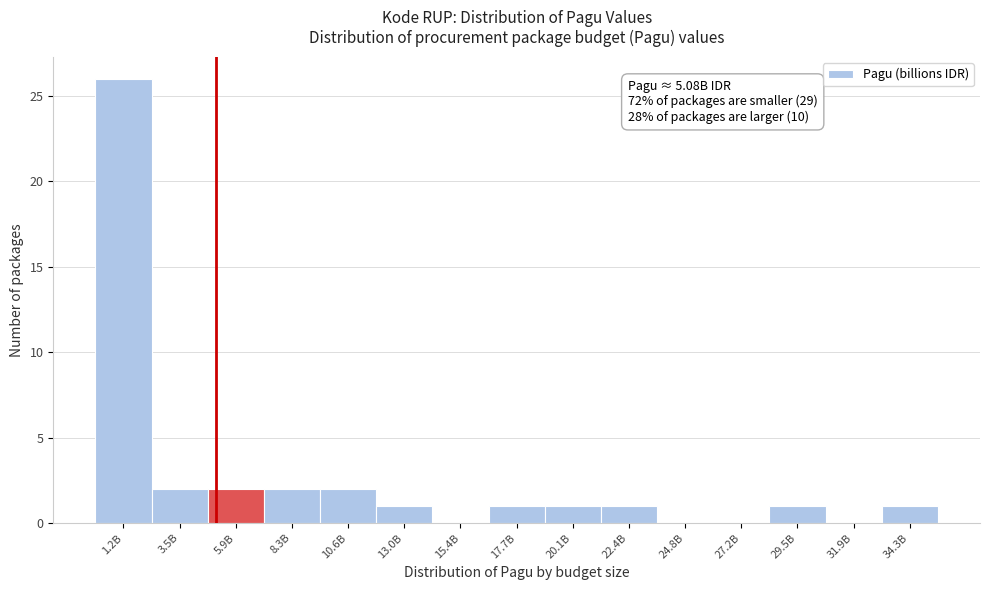

Reading left to right, extract all data points from this chart.

1.2B=26	3.5B=2	5.9B=2	8.3B=2	10.6B=2	13.0B=1	15.4B=0	17.7B=1	20.1B=1	22.4B=1	24.8B=0	27.2B=0	29.5B=1	31.9B=0	34.3B=1